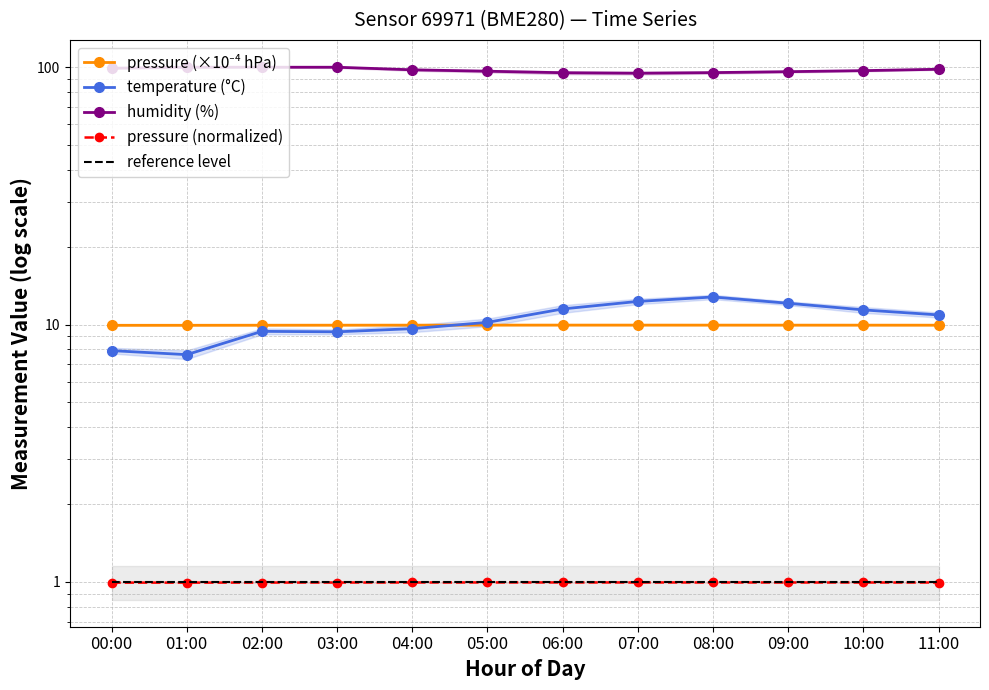

What is the greatest value displayed?

100.0